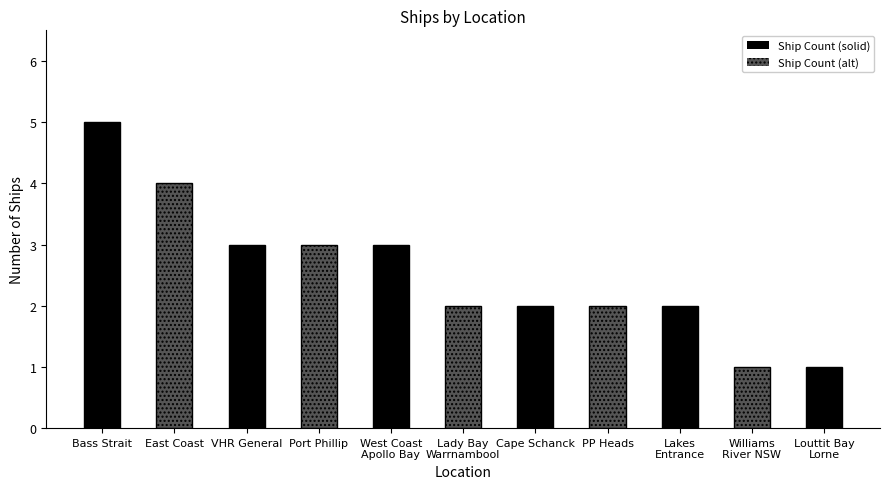

What is the greatest value displayed?

5